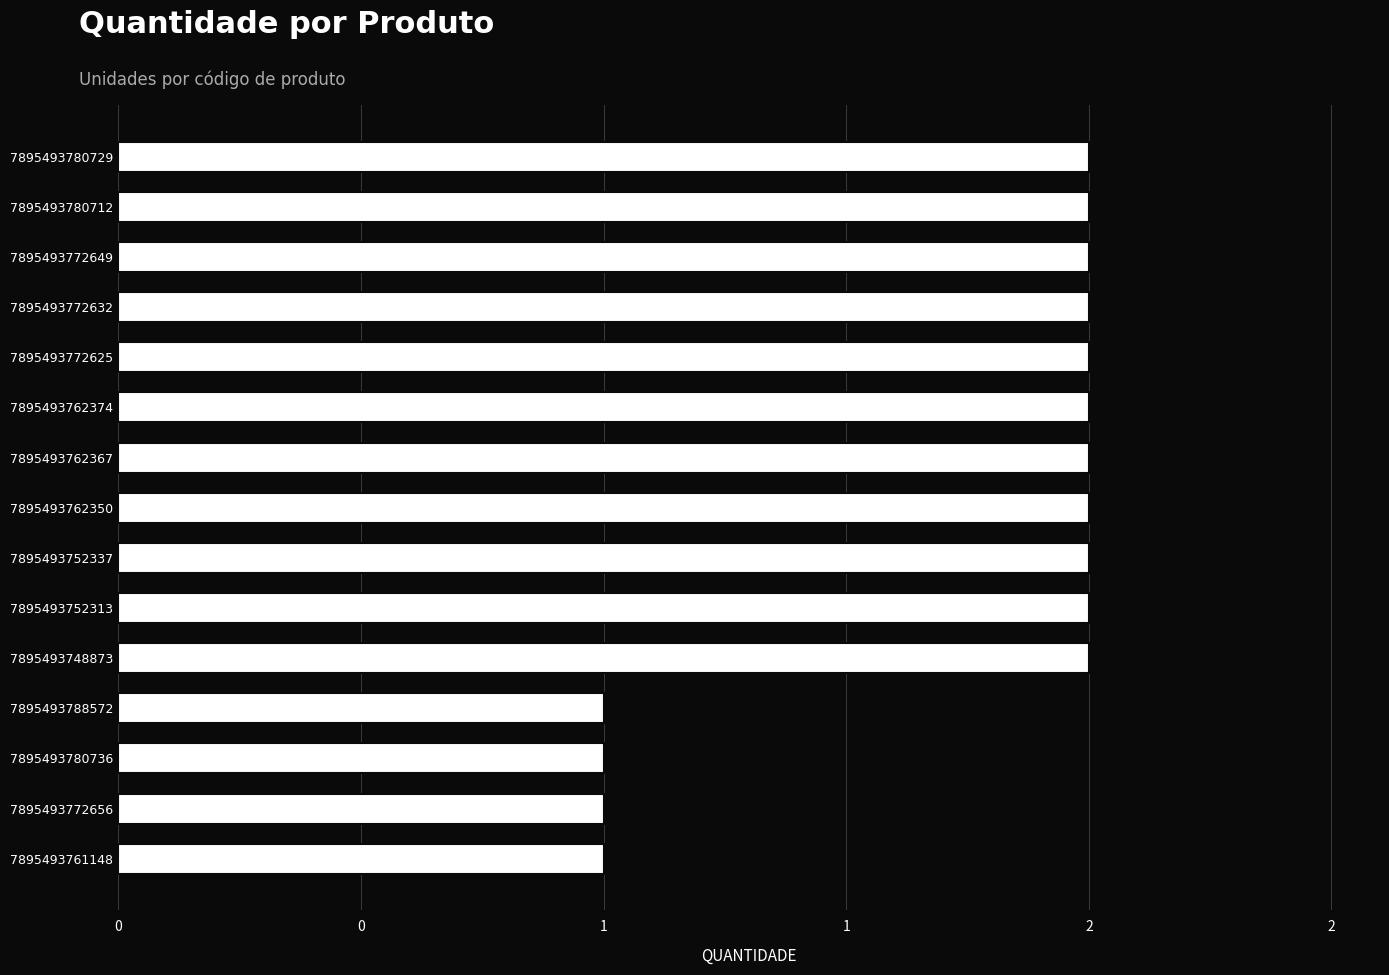

What is the difference between the maximum and second lowest values?

1